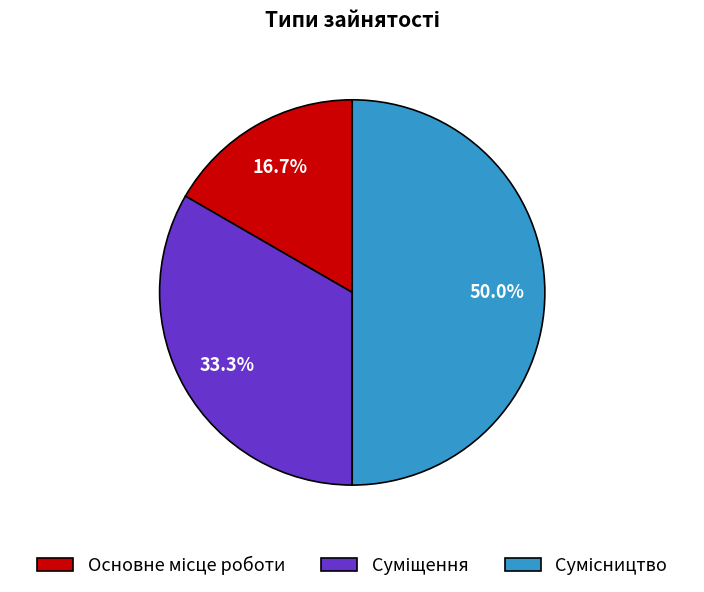

Does Сумісництво represent more than half of the total?

No